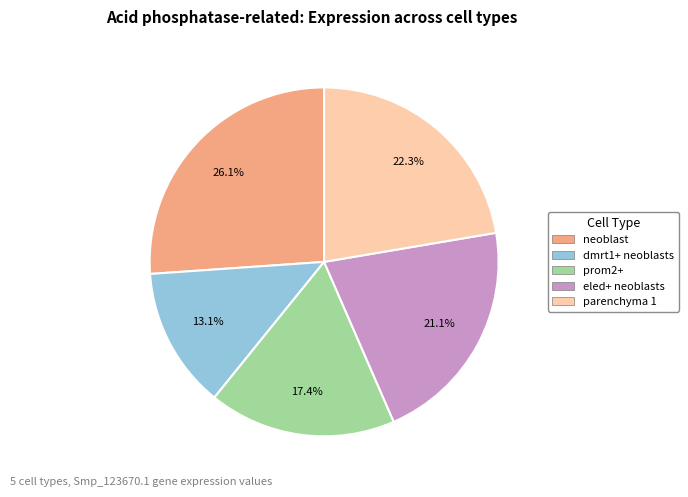

Count the number of slices in the pie.

5